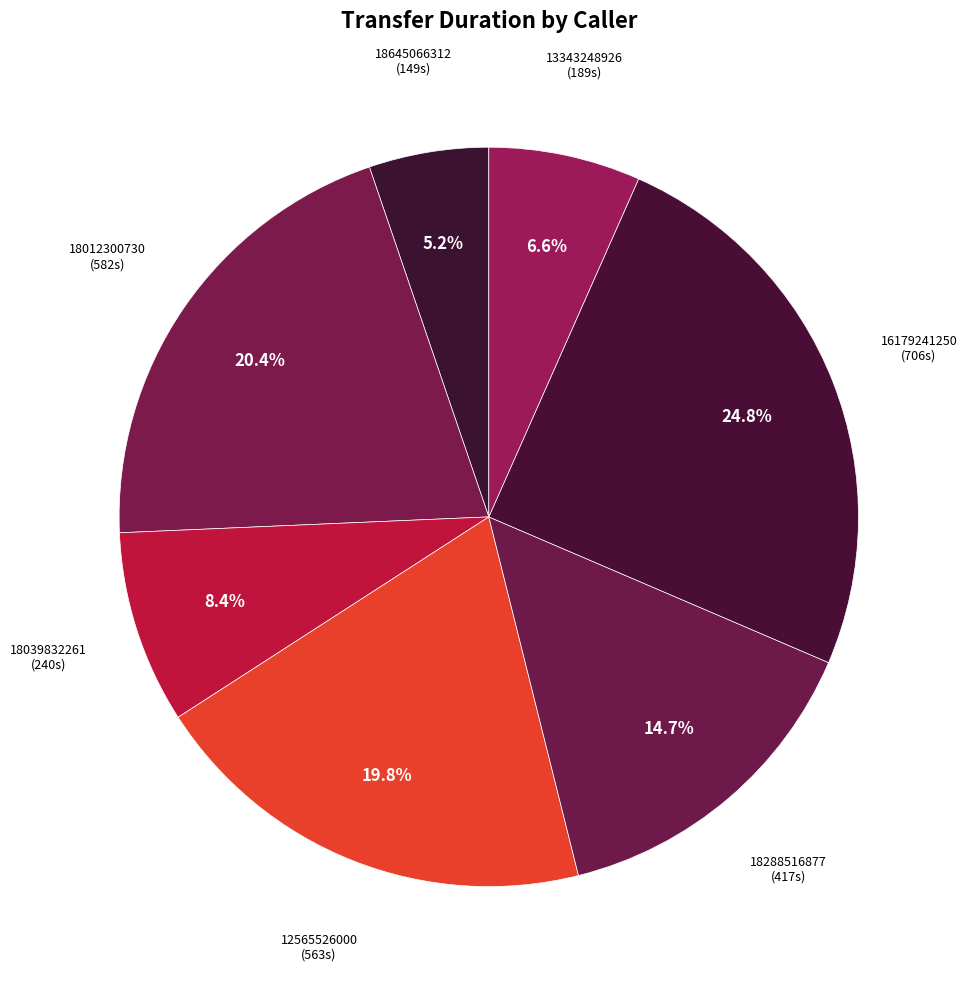

To the nearest percent, what percentage of the pie is 13343248926?

7%